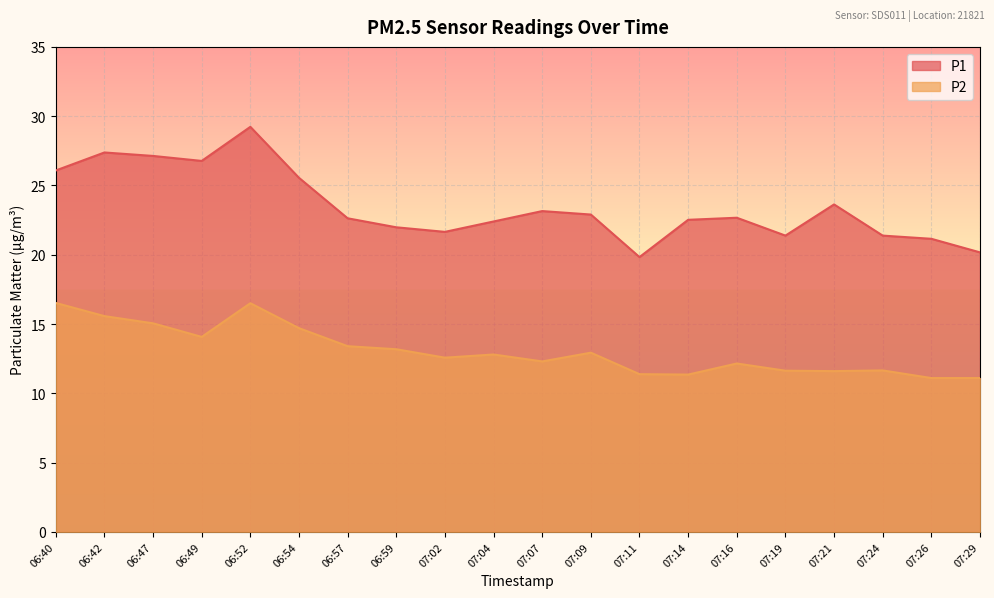

How many distinct data groups are displayed?

2